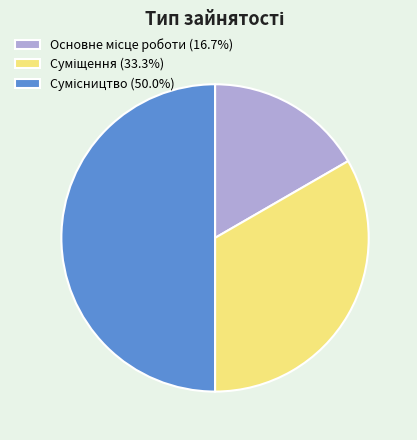

Combined, what portion of the pie is Сумісництво and Суміщення?

83.3%